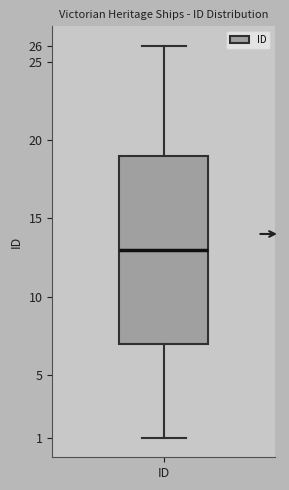

Read this box plot against the y-axis: the position of the median line, the range covered by the box, and the ends of both whiskers. The values are not printed on the chart, so give them approximately, as read against the axis.

median 13, box 7 to 19, whiskers 1 to 26